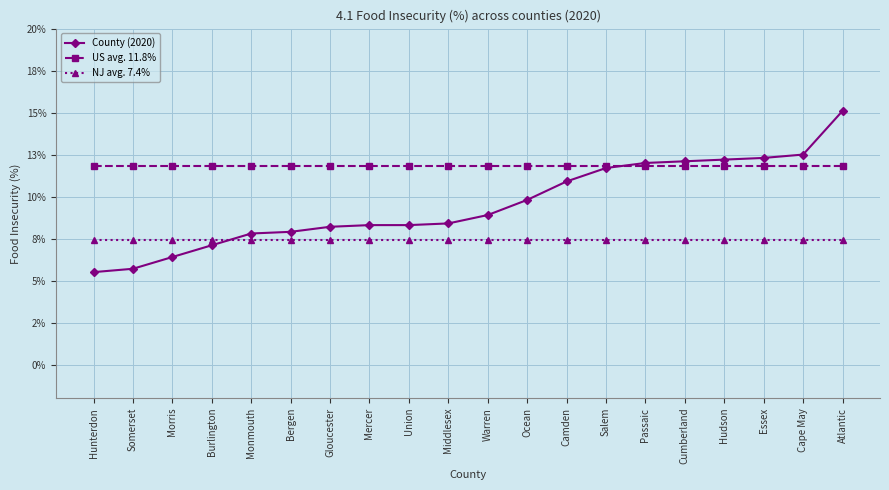

What position from the left is Salem?

14